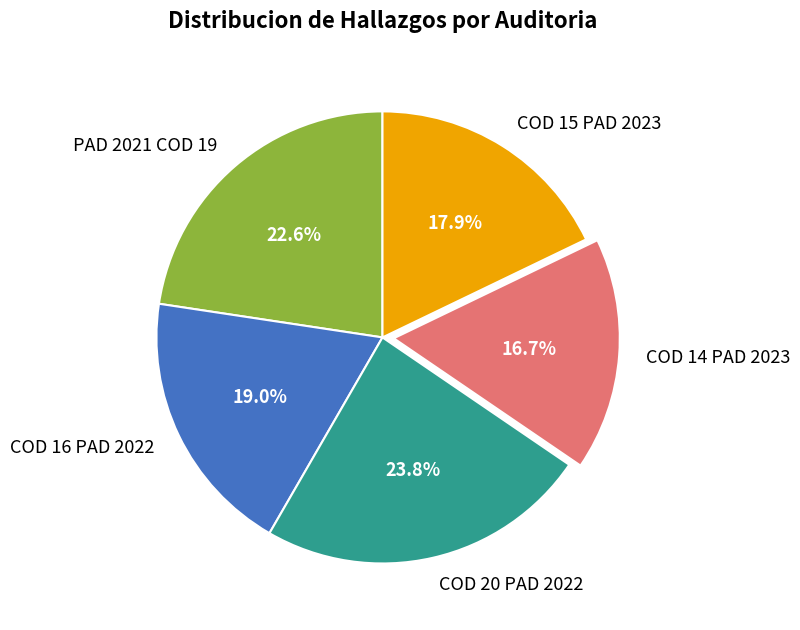

How many slices are in this pie chart?

5